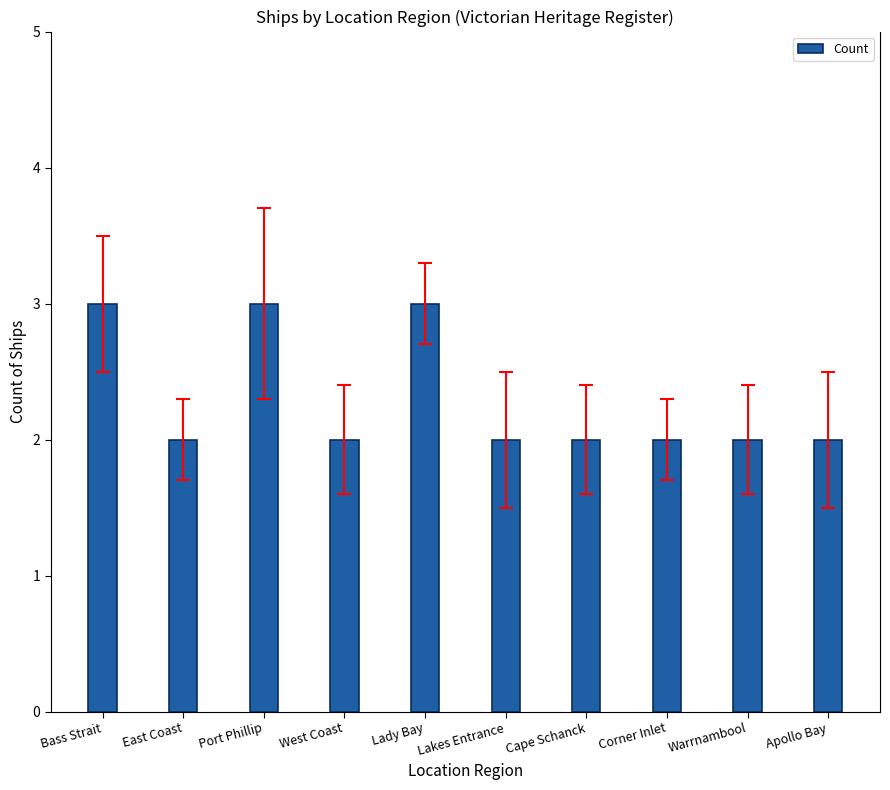

True or false: the data shows 1 at East Coast.

False